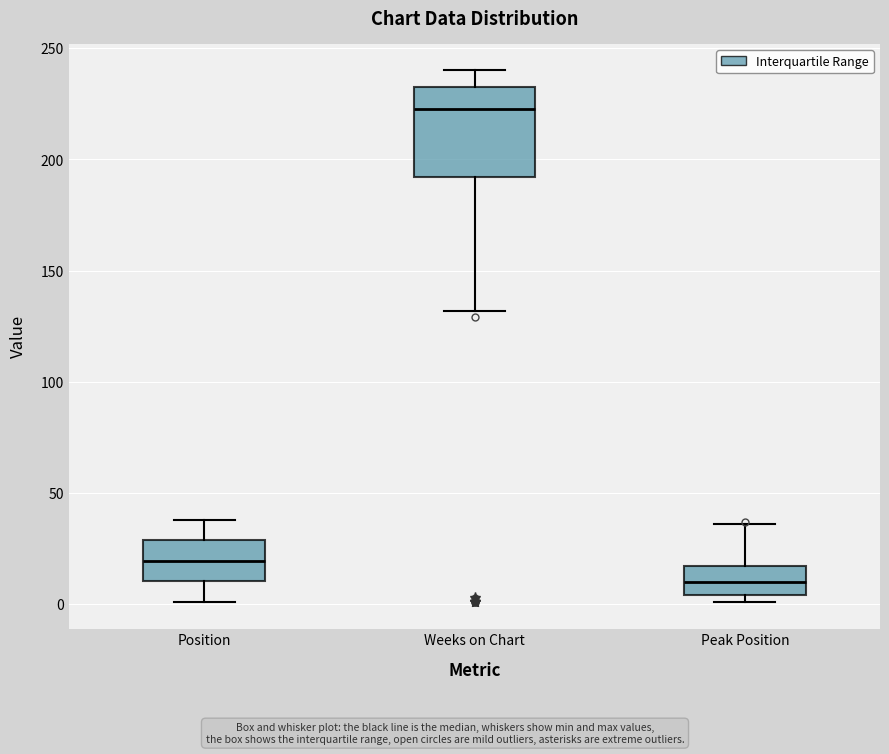

Reading left to right, transcribe this box plot: for each box, give where its median line is, the range the box spans, and where its two whiskers end, as read against the y-axis. The values are not printed on the chart, so give them approximately, as read against the axis.

Position: median 20, box 10 to 30, whiskers 0 to 40
Weeks on Chart: median 225, box 190 to 235, whiskers 130 to 240
Peak Position: median 10, box 5 to 15, whiskers 0 to 35